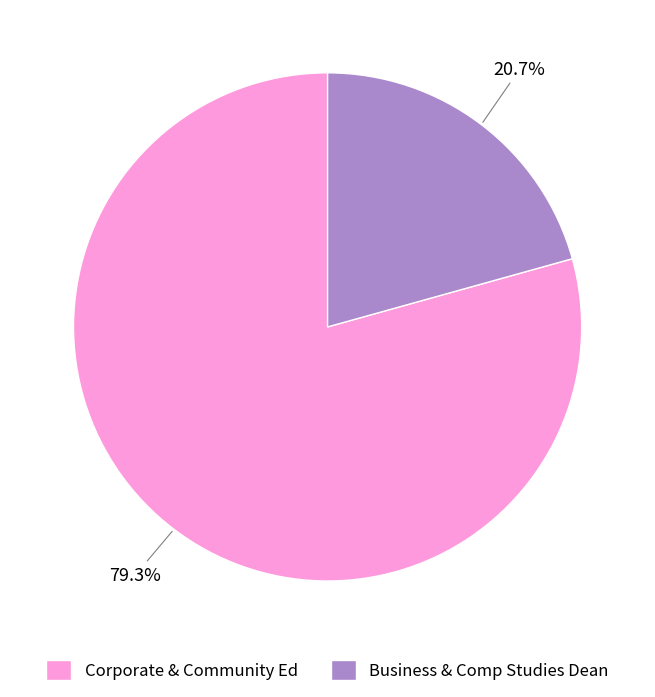

What is the majority slice?

Corporate & Community Ed